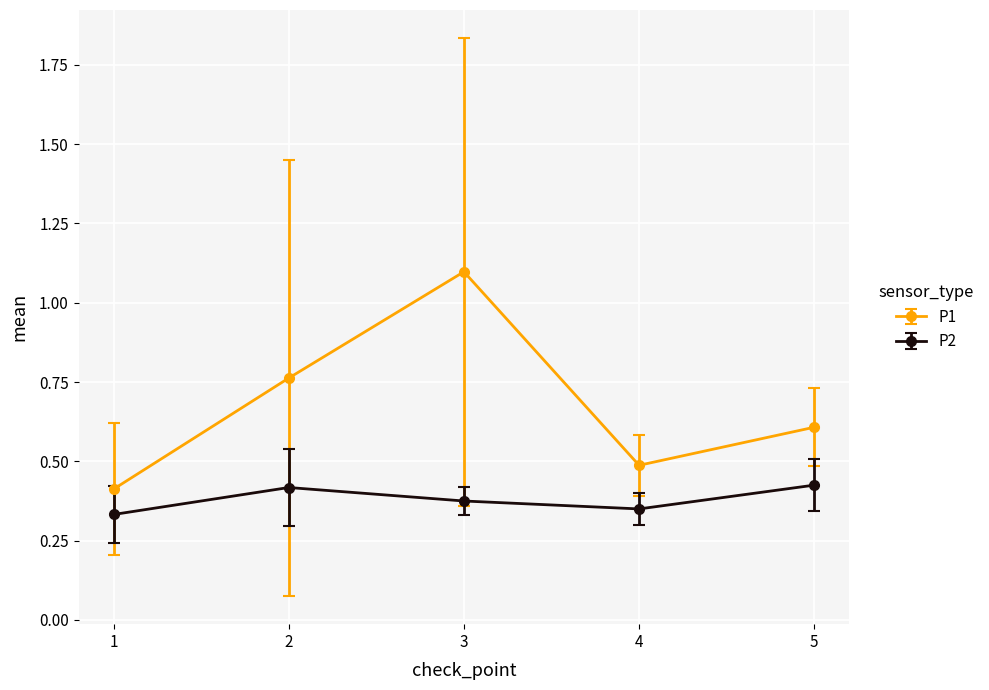

List the labels in order of P1 value, largest first.

3, 2, 5, 4, 1